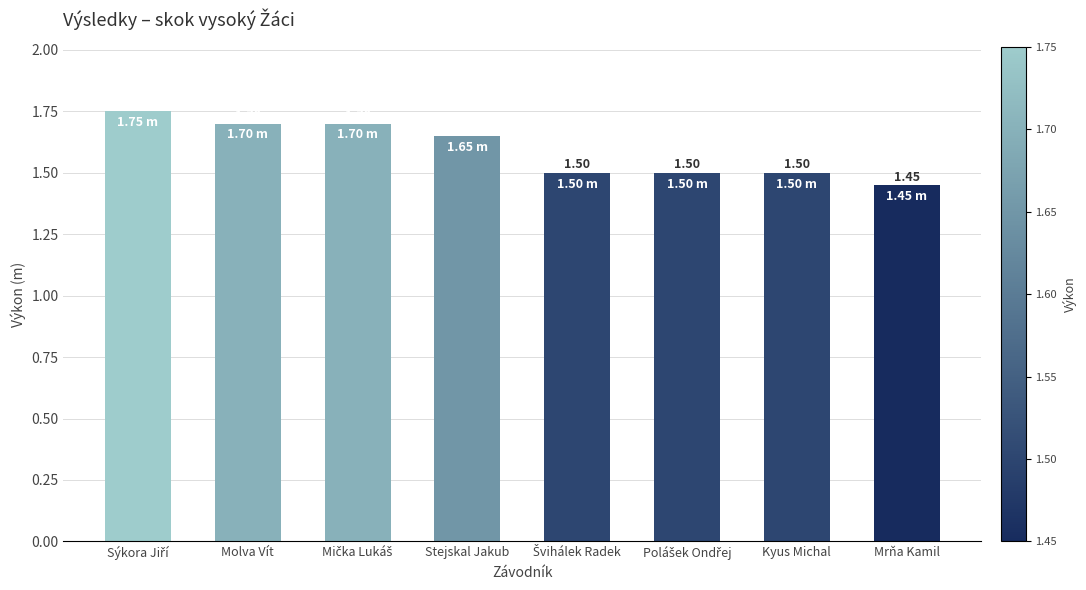

Read the value at Molva Vít.

1.7